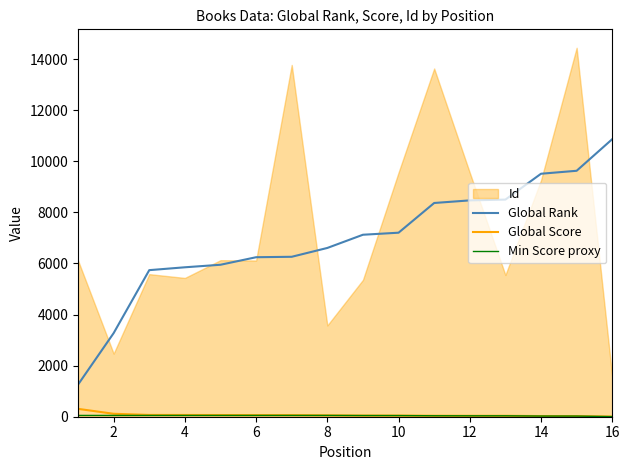

Which series has the largest total across all categories?

Global Rank